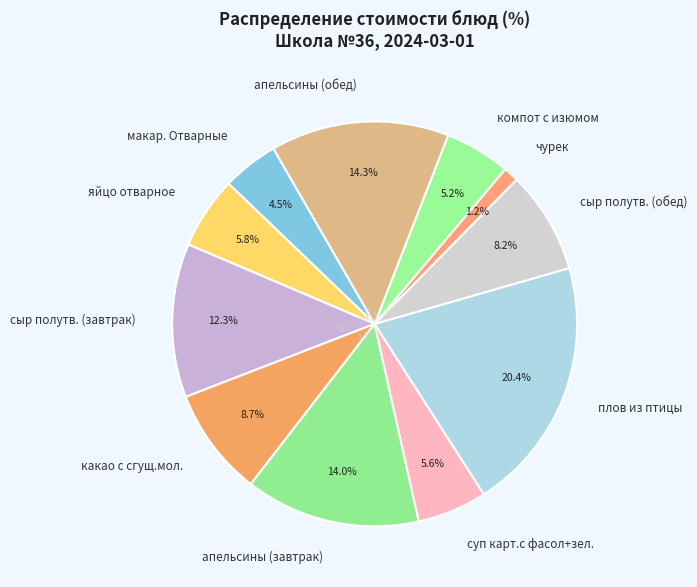

What percentage is the апельсины (обед) slice, to the nearest percent?

14%